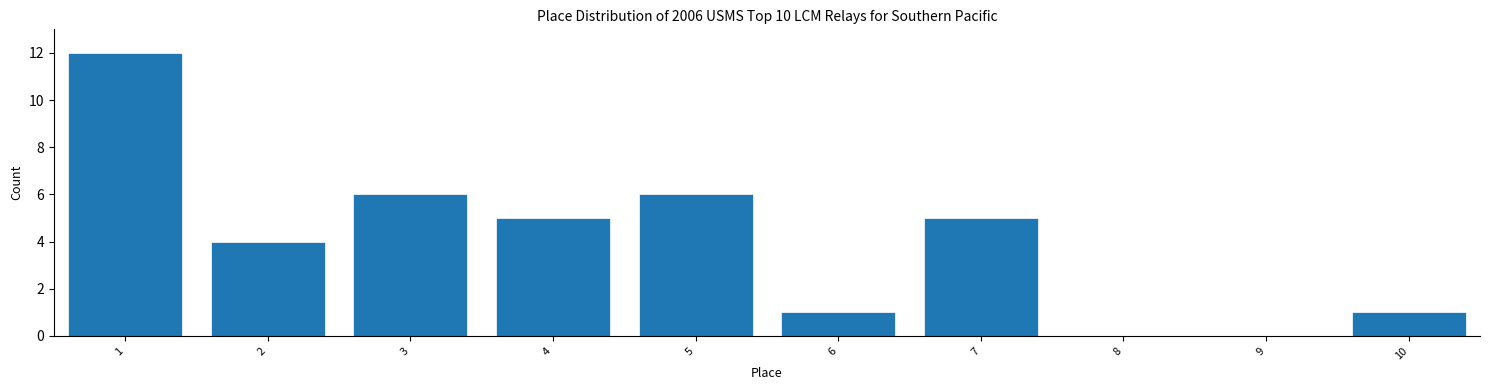

Reading left to right, list every bar in this chart as the range it spans on the x-axis followed by its height. The values are not printed on the chart, so give them approximately, as read against the axis.

0.5 to 1.5: 12
1.5 to 2.5: 4
2.5 to 3.5: 6
3.5 to 4.5: 5
4.5 to 5.5: 6
5.5 to 6.5: 1
6.5 to 7.5: 5
7.5 to 8.5: 0
8.5 to 9.5: 0
9.5 to 10.5: 1